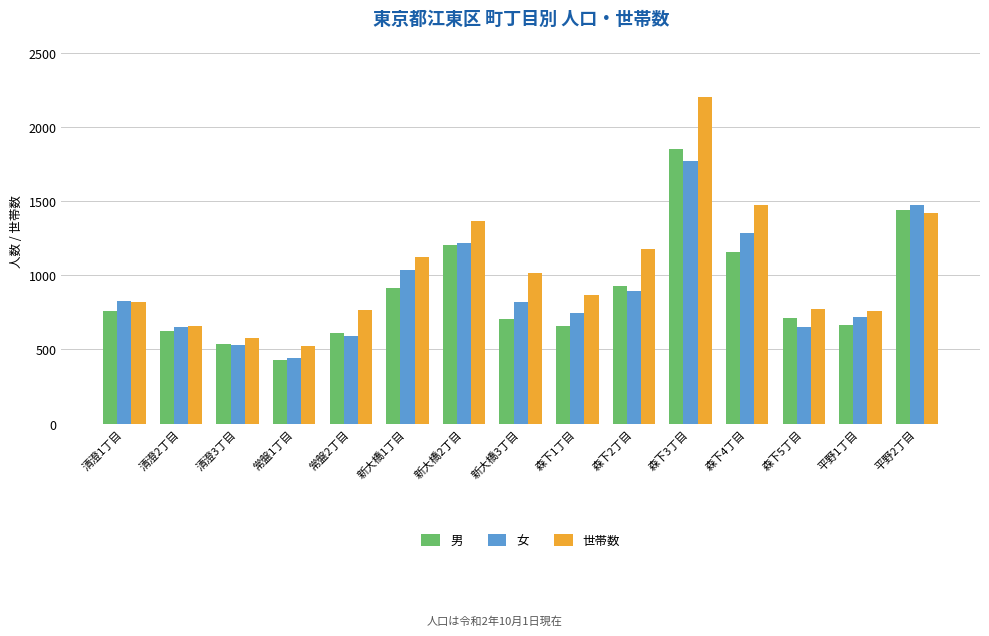

Which series has the largest range (max minus min)?

世帯数